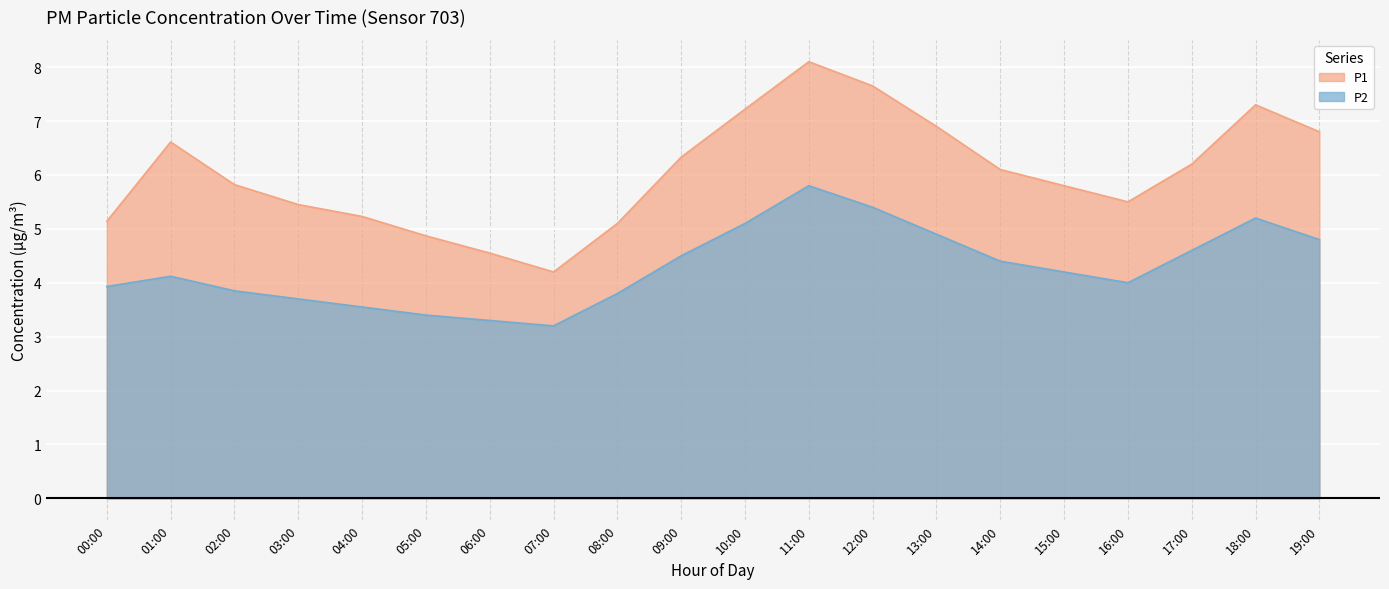

Reading left to right, transcribe all the data shown in this chart.

P1: 5.1	6.6	5.8	5.5	5.2	4.9	4.5	4.2	5.1	6.3	7.2	8.1	7.7	6.9	6.1	5.8	5.5	6.2	7.3	6.8
P2: 3.9	4.1	3.9	3.7	3.5	3.4	3.3	3.2	3.8	4.5	5.1	5.8	5.4	4.9	4.4	4.2	4.0	4.6	5.2	4.8